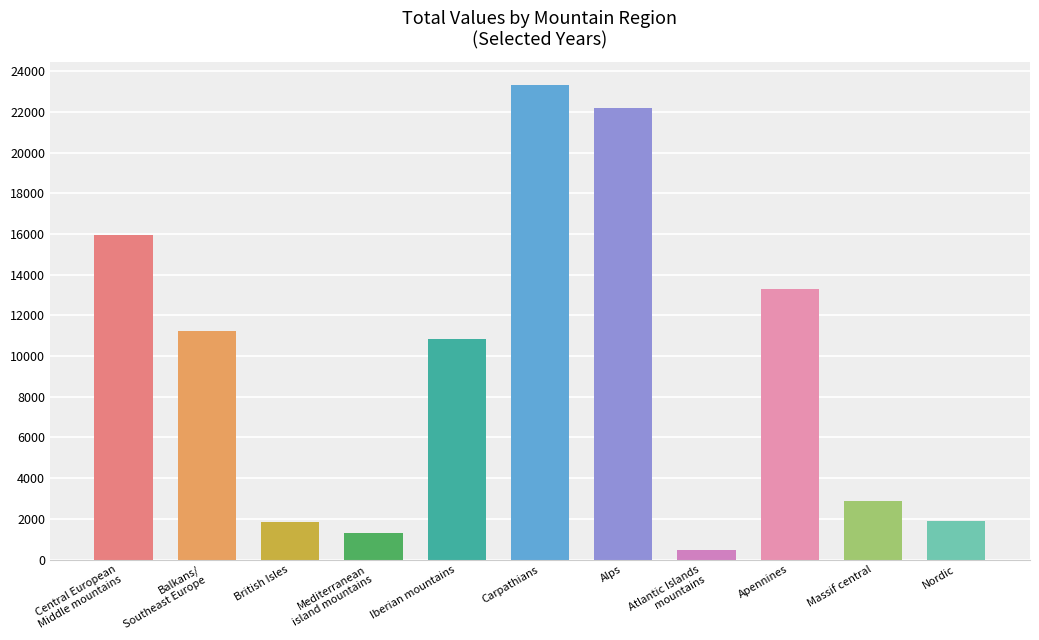

How many data points does each series have?

11